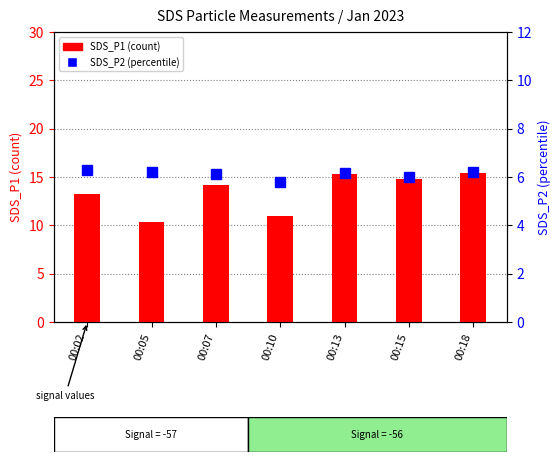

Rank the series by their maximum value, from highest to lowest.

SDS_P1 (count), SDS_P2 (percentile)